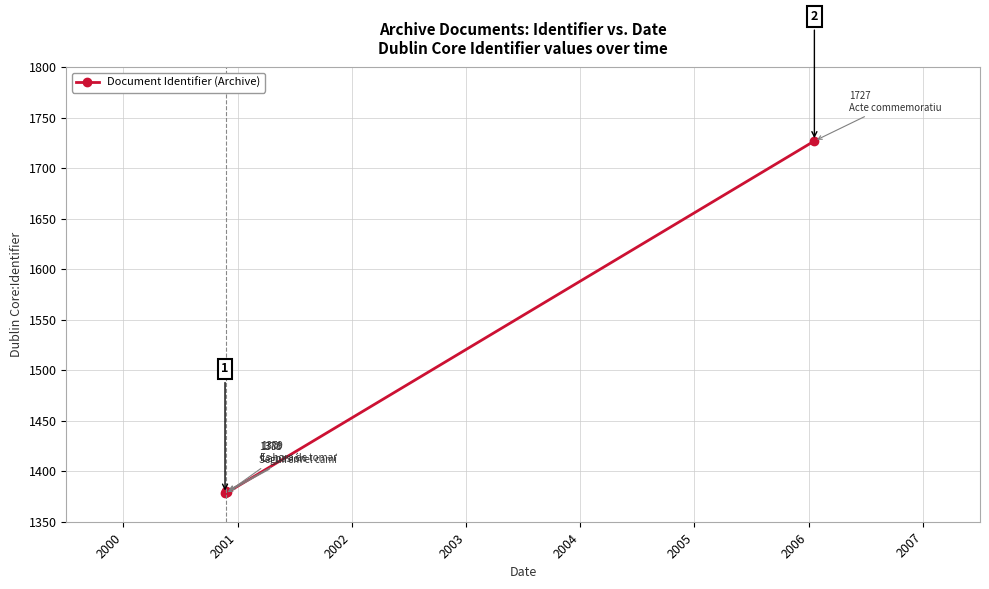

Reading right to left, list all the values displayed in this chart.

1727	1379	1380	1378